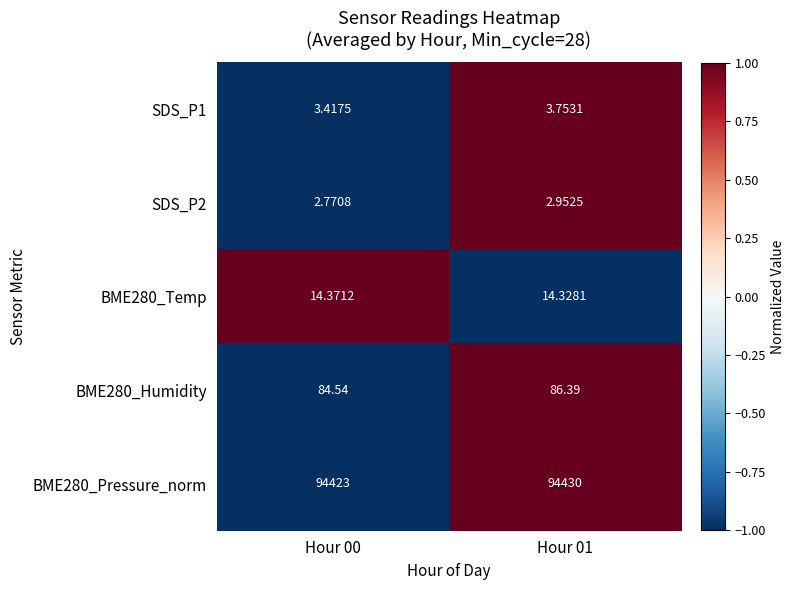

Count the number of categories in the chart.

2